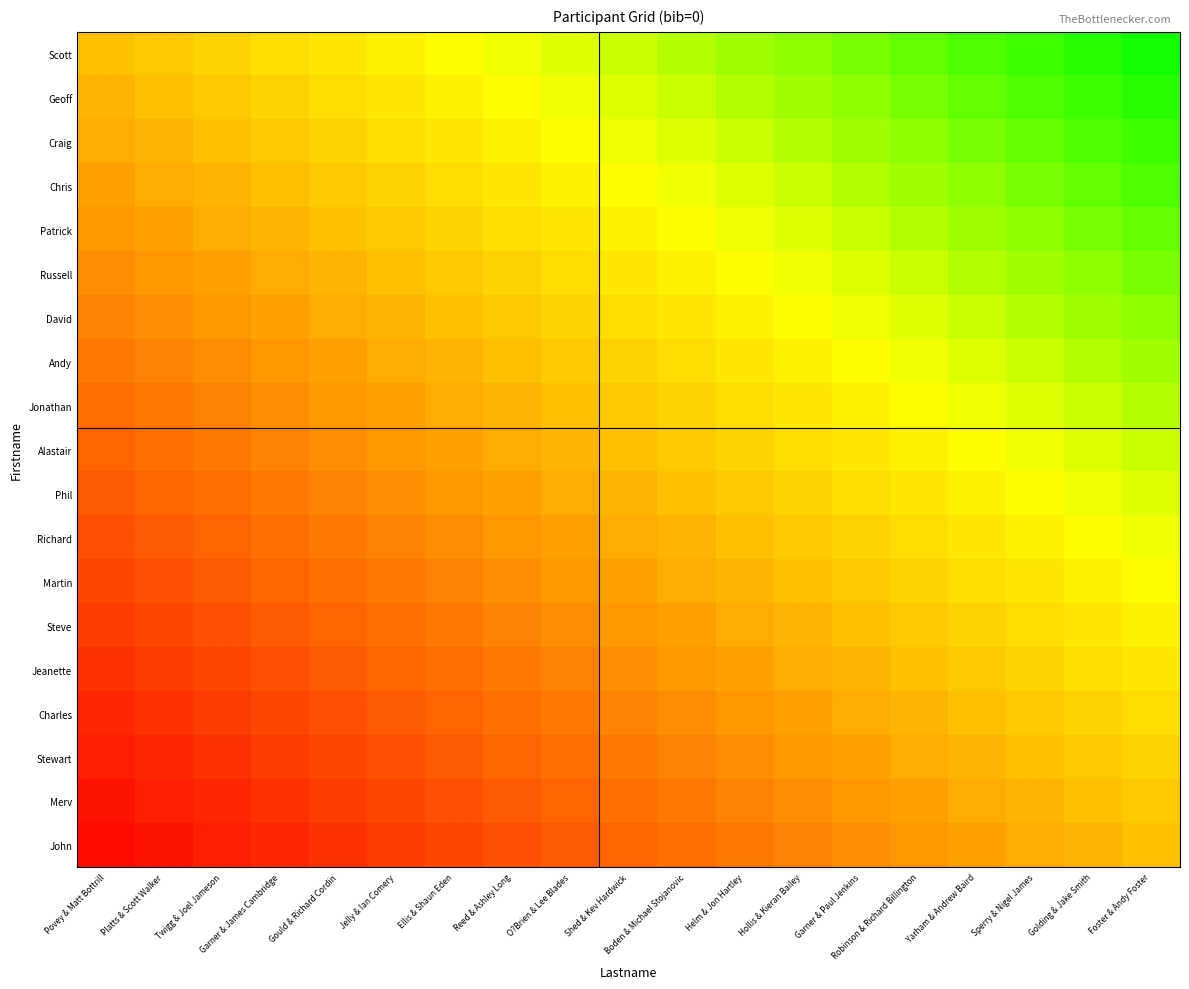

Reading left to right, what are all the values shown in this chart?

Scott: Povey & Matt Bottrill=0.0	Platts & Scott Walker=0.1	Twigg & Joel Jameson=0.1	Garner & James Cambridge=0.2	Gould & Richard Cordin=0.2	Jelly & Ian Comery=0.3	Ellis & Shaun Eden=0.3	Reed & Ashley Long=0.4	O?Brien & Lee Blades=0.4	Shed & Kev Hardwick=0.5	Boden & Michael Stojanovic=0.5	Helm & Jon Hartley=0.6	Hollis & Kieran Bailey=0.6	Garner & Paul Jenkins=0.7	Robinson & Richard Billington=0.7	Yarham & Andrew Baird=0.8	Sperry & Nigel James=0.8	Golding & Jake Smith=0.9	Foster & Andy Foster=0.9
Geoff: Povey & Matt Bottrill=-0.1	Platts & Scott Walker=0.0	Twigg & Joel Jameson=0.1	Garner & James Cambridge=0.1	Gould & Richard Cordin=0.2	Jelly & Ian Comery=0.2	Ellis & Shaun Eden=0.3	Reed & Ashley Long=0.3	O?Brien & Lee Blades=0.4	Shed & Kev Hardwick=0.4	Boden & Michael Stojanovic=0.5	Helm & Jon Hartley=0.5	Hollis & Kieran Bailey=0.6	Garner & Paul Jenkins=0.6	Robinson & Richard Billington=0.7	Yarham & Andrew Baird=0.7	Sperry & Nigel James=0.8	Golding & Jake Smith=0.8	Foster & Andy Foster=0.9
Craig: Povey & Matt Bottrill=-0.1	Platts & Scott Walker=-0.1	Twigg & Joel Jameson=0.0	Garner & James Cambridge=0.1	Gould & Richard Cordin=0.1	Jelly & Ian Comery=0.2	Ellis & Shaun Eden=0.2	Reed & Ashley Long=0.3	O?Brien & Lee Blades=0.3	Shed & Kev Hardwick=0.4	Boden & Michael Stojanovic=0.4	Helm & Jon Hartley=0.5	Hollis & Kieran Bailey=0.5	Garner & Paul Jenkins=0.6	Robinson & Richard Billington=0.6	Yarham & Andrew Baird=0.7	Sperry & Nigel James=0.7	Golding & Jake Smith=0.8	Foster & Andy Foster=0.8
Chris: Povey & Matt Bottrill=-0.2	Platts & Scott Walker=-0.1	Twigg & Joel Jameson=-0.1	Garner & James Cambridge=0.0	Gould & Richard Cordin=0.1	Jelly & Ian Comery=0.1	Ellis & Shaun Eden=0.2	Reed & Ashley Long=0.2	O?Brien & Lee Blades=0.3	Shed & Kev Hardwick=0.3	Boden & Michael Stojanovic=0.4	Helm & Jon Hartley=0.4	Hollis & Kieran Bailey=0.5	Garner & Paul Jenkins=0.5	Robinson & Richard Billington=0.6	Yarham & Andrew Baird=0.6	Sperry & Nigel James=0.7	Golding & Jake Smith=0.7	Foster & Andy Foster=0.8
Patrick: Povey & Matt Bottrill=-0.2	Platts & Scott Walker=-0.2	Twigg & Joel Jameson=-0.1	Garner & James Cambridge=-0.1	Gould & Richard Cordin=0.0	Jelly & Ian Comery=0.1	Ellis & Shaun Eden=0.1	Reed & Ashley Long=0.2	O?Brien & Lee Blades=0.2	Shed & Kev Hardwick=0.3	Boden & Michael Stojanovic=0.3	Helm & Jon Hartley=0.4	Hollis & Kieran Bailey=0.4	Garner & Paul Jenkins=0.5	Robinson & Richard Billington=0.5	Yarham & Andrew Baird=0.6	Sperry & Nigel James=0.6	Golding & Jake Smith=0.7	Foster & Andy Foster=0.7
Russell: Povey & Matt Bottrill=-0.3	Platts & Scott Walker=-0.2	Twigg & Joel Jameson=-0.2	Garner & James Cambridge=-0.1	Gould & Richard Cordin=-0.1	Jelly & Ian Comery=0.0	Ellis & Shaun Eden=0.1	Reed & Ashley Long=0.1	O?Brien & Lee Blades=0.2	Shed & Kev Hardwick=0.2	Boden & Michael Stojanovic=0.3	Helm & Jon Hartley=0.3	Hollis & Kieran Bailey=0.4	Garner & Paul Jenkins=0.4	Robinson & Richard Billington=0.5	Yarham & Andrew Baird=0.5	Sperry & Nigel James=0.6	Golding & Jake Smith=0.6	Foster & Andy Foster=0.7
David: Povey & Matt Bottrill=-0.3	Platts & Scott Walker=-0.3	Twigg & Joel Jameson=-0.2	Garner & James Cambridge=-0.2	Gould & Richard Cordin=-0.1	Jelly & Ian Comery=-0.1	Ellis & Shaun Eden=0.0	Reed & Ashley Long=0.1	O?Brien & Lee Blades=0.1	Shed & Kev Hardwick=0.2	Boden & Michael Stojanovic=0.2	Helm & Jon Hartley=0.3	Hollis & Kieran Bailey=0.3	Garner & Paul Jenkins=0.4	Robinson & Richard Billington=0.4	Yarham & Andrew Baird=0.5	Sperry & Nigel James=0.5	Golding & Jake Smith=0.6	Foster & Andy Foster=0.6
Andy: Povey & Matt Bottrill=-0.4	Platts & Scott Walker=-0.3	Twigg & Joel Jameson=-0.3	Garner & James Cambridge=-0.2	Gould & Richard Cordin=-0.2	Jelly & Ian Comery=-0.1	Ellis & Shaun Eden=-0.1	Reed & Ashley Long=0.0	O?Brien & Lee Blades=0.1	Shed & Kev Hardwick=0.1	Boden & Michael Stojanovic=0.2	Helm & Jon Hartley=0.2	Hollis & Kieran Bailey=0.3	Garner & Paul Jenkins=0.3	Robinson & Richard Billington=0.4	Yarham & Andrew Baird=0.4	Sperry & Nigel James=0.5	Golding & Jake Smith=0.5	Foster & Andy Foster=0.6
Jonathan: Povey & Matt Bottrill=-0.4	Platts & Scott Walker=-0.4	Twigg & Joel Jameson=-0.3	Garner & James Cambridge=-0.3	Gould & Richard Cordin=-0.2	Jelly & Ian Comery=-0.2	Ellis & Shaun Eden=-0.1	Reed & Ashley Long=-0.1	O?Brien & Lee Blades=0.0	Shed & Kev Hardwick=0.1	Boden & Michael Stojanovic=0.1	Helm & Jon Hartley=0.2	Hollis & Kieran Bailey=0.2	Garner & Paul Jenkins=0.3	Robinson & Richard Billington=0.3	Yarham & Andrew Baird=0.4	Sperry & Nigel James=0.4	Golding & Jake Smith=0.5	Foster & Andy Foster=0.5
Alastair: Povey & Matt Bottrill=-0.5	Platts & Scott Walker=-0.4	Twigg & Joel Jameson=-0.4	Garner & James Cambridge=-0.3	Gould & Richard Cordin=-0.3	Jelly & Ian Comery=-0.2	Ellis & Shaun Eden=-0.2	Reed & Ashley Long=-0.1	O?Brien & Lee Blades=-0.1	Shed & Kev Hardwick=0.0	Boden & Michael Stojanovic=0.1	Helm & Jon Hartley=0.1	Hollis & Kieran Bailey=0.2	Garner & Paul Jenkins=0.2	Robinson & Richard Billington=0.3	Yarham & Andrew Baird=0.3	Sperry & Nigel James=0.4	Golding & Jake Smith=0.4	Foster & Andy Foster=0.5
Phil: Povey & Matt Bottrill=-0.5	Platts & Scott Walker=-0.5	Twigg & Joel Jameson=-0.4	Garner & James Cambridge=-0.4	Gould & Richard Cordin=-0.3	Jelly & Ian Comery=-0.3	Ellis & Shaun Eden=-0.2	Reed & Ashley Long=-0.2	O?Brien & Lee Blades=-0.1	Shed & Kev Hardwick=-0.1	Boden & Michael Stojanovic=0.0	Helm & Jon Hartley=0.1	Hollis & Kieran Bailey=0.1	Garner & Paul Jenkins=0.2	Robinson & Richard Billington=0.2	Yarham & Andrew Baird=0.3	Sperry & Nigel James=0.3	Golding & Jake Smith=0.4	Foster & Andy Foster=0.4
Richard: Povey & Matt Bottrill=-0.6	Platts & Scott Walker=-0.5	Twigg & Joel Jameson=-0.5	Garner & James Cambridge=-0.4	Gould & Richard Cordin=-0.4	Jelly & Ian Comery=-0.3	Ellis & Shaun Eden=-0.3	Reed & Ashley Long=-0.2	O?Brien & Lee Blades=-0.2	Shed & Kev Hardwick=-0.1	Boden & Michael Stojanovic=-0.1	Helm & Jon Hartley=0.0	Hollis & Kieran Bailey=0.1	Garner & Paul Jenkins=0.1	Robinson & Richard Billington=0.2	Yarham & Andrew Baird=0.2	Sperry & Nigel James=0.3	Golding & Jake Smith=0.3	Foster & Andy Foster=0.4
Martin: Povey & Matt Bottrill=-0.6	Platts & Scott Walker=-0.6	Twigg & Joel Jameson=-0.5	Garner & James Cambridge=-0.5	Gould & Richard Cordin=-0.4	Jelly & Ian Comery=-0.4	Ellis & Shaun Eden=-0.3	Reed & Ashley Long=-0.3	O?Brien & Lee Blades=-0.2	Shed & Kev Hardwick=-0.2	Boden & Michael Stojanovic=-0.1	Helm & Jon Hartley=-0.1	Hollis & Kieran Bailey=0.0	Garner & Paul Jenkins=0.1	Robinson & Richard Billington=0.1	Yarham & Andrew Baird=0.2	Sperry & Nigel James=0.2	Golding & Jake Smith=0.3	Foster & Andy Foster=0.3
Steve: Povey & Matt Bottrill=-0.7	Platts & Scott Walker=-0.6	Twigg & Joel Jameson=-0.6	Garner & James Cambridge=-0.5	Gould & Richard Cordin=-0.5	Jelly & Ian Comery=-0.4	Ellis & Shaun Eden=-0.4	Reed & Ashley Long=-0.3	O?Brien & Lee Blades=-0.3	Shed & Kev Hardwick=-0.2	Boden & Michael Stojanovic=-0.2	Helm & Jon Hartley=-0.1	Hollis & Kieran Bailey=-0.1	Garner & Paul Jenkins=0.0	Robinson & Richard Billington=0.1	Yarham & Andrew Baird=0.1	Sperry & Nigel James=0.2	Golding & Jake Smith=0.2	Foster & Andy Foster=0.3
Jeanette: Povey & Matt Bottrill=-0.7	Platts & Scott Walker=-0.7	Twigg & Joel Jameson=-0.6	Garner & James Cambridge=-0.6	Gould & Richard Cordin=-0.5	Jelly & Ian Comery=-0.5	Ellis & Shaun Eden=-0.4	Reed & Ashley Long=-0.4	O?Brien & Lee Blades=-0.3	Shed & Kev Hardwick=-0.3	Boden & Michael Stojanovic=-0.2	Helm & Jon Hartley=-0.2	Hollis & Kieran Bailey=-0.1	Garner & Paul Jenkins=-0.1	Robinson & Richard Billington=0.0	Yarham & Andrew Baird=0.1	Sperry & Nigel James=0.1	Golding & Jake Smith=0.2	Foster & Andy Foster=0.2
Charles: Povey & Matt Bottrill=-0.8	Platts & Scott Walker=-0.7	Twigg & Joel Jameson=-0.7	Garner & James Cambridge=-0.6	Gould & Richard Cordin=-0.6	Jelly & Ian Comery=-0.5	Ellis & Shaun Eden=-0.5	Reed & Ashley Long=-0.4	O?Brien & Lee Blades=-0.4	Shed & Kev Hardwick=-0.3	Boden & Michael Stojanovic=-0.3	Helm & Jon Hartley=-0.2	Hollis & Kieran Bailey=-0.2	Garner & Paul Jenkins=-0.1	Robinson & Richard Billington=-0.1	Yarham & Andrew Baird=0.0	Sperry & Nigel James=0.1	Golding & Jake Smith=0.1	Foster & Andy Foster=0.2
Stewart: Povey & Matt Bottrill=-0.8	Platts & Scott Walker=-0.8	Twigg & Joel Jameson=-0.7	Garner & James Cambridge=-0.7	Gould & Richard Cordin=-0.6	Jelly & Ian Comery=-0.6	Ellis & Shaun Eden=-0.5	Reed & Ashley Long=-0.5	O?Brien & Lee Blades=-0.4	Shed & Kev Hardwick=-0.4	Boden & Michael Stojanovic=-0.3	Helm & Jon Hartley=-0.3	Hollis & Kieran Bailey=-0.2	Garner & Paul Jenkins=-0.2	Robinson & Richard Billington=-0.1	Yarham & Andrew Baird=-0.1	Sperry & Nigel James=0.0	Golding & Jake Smith=0.1	Foster & Andy Foster=0.1
Merv: Povey & Matt Bottrill=-0.9	Platts & Scott Walker=-0.8	Twigg & Joel Jameson=-0.8	Garner & James Cambridge=-0.7	Gould & Richard Cordin=-0.7	Jelly & Ian Comery=-0.6	Ellis & Shaun Eden=-0.6	Reed & Ashley Long=-0.5	O?Brien & Lee Blades=-0.5	Shed & Kev Hardwick=-0.4	Boden & Michael Stojanovic=-0.4	Helm & Jon Hartley=-0.3	Hollis & Kieran Bailey=-0.3	Garner & Paul Jenkins=-0.2	Robinson & Richard Billington=-0.2	Yarham & Andrew Baird=-0.1	Sperry & Nigel James=-0.1	Golding & Jake Smith=0.0	Foster & Andy Foster=0.1
John: Povey & Matt Bottrill=-0.9	Platts & Scott Walker=-0.9	Twigg & Joel Jameson=-0.8	Garner & James Cambridge=-0.8	Gould & Richard Cordin=-0.7	Jelly & Ian Comery=-0.7	Ellis & Shaun Eden=-0.6	Reed & Ashley Long=-0.6	O?Brien & Lee Blades=-0.5	Shed & Kev Hardwick=-0.5	Boden & Michael Stojanovic=-0.4	Helm & Jon Hartley=-0.4	Hollis & Kieran Bailey=-0.3	Garner & Paul Jenkins=-0.3	Robinson & Richard Billington=-0.2	Yarham & Andrew Baird=-0.2	Sperry & Nigel James=-0.1	Golding & Jake Smith=-0.1	Foster & Andy Foster=0.0